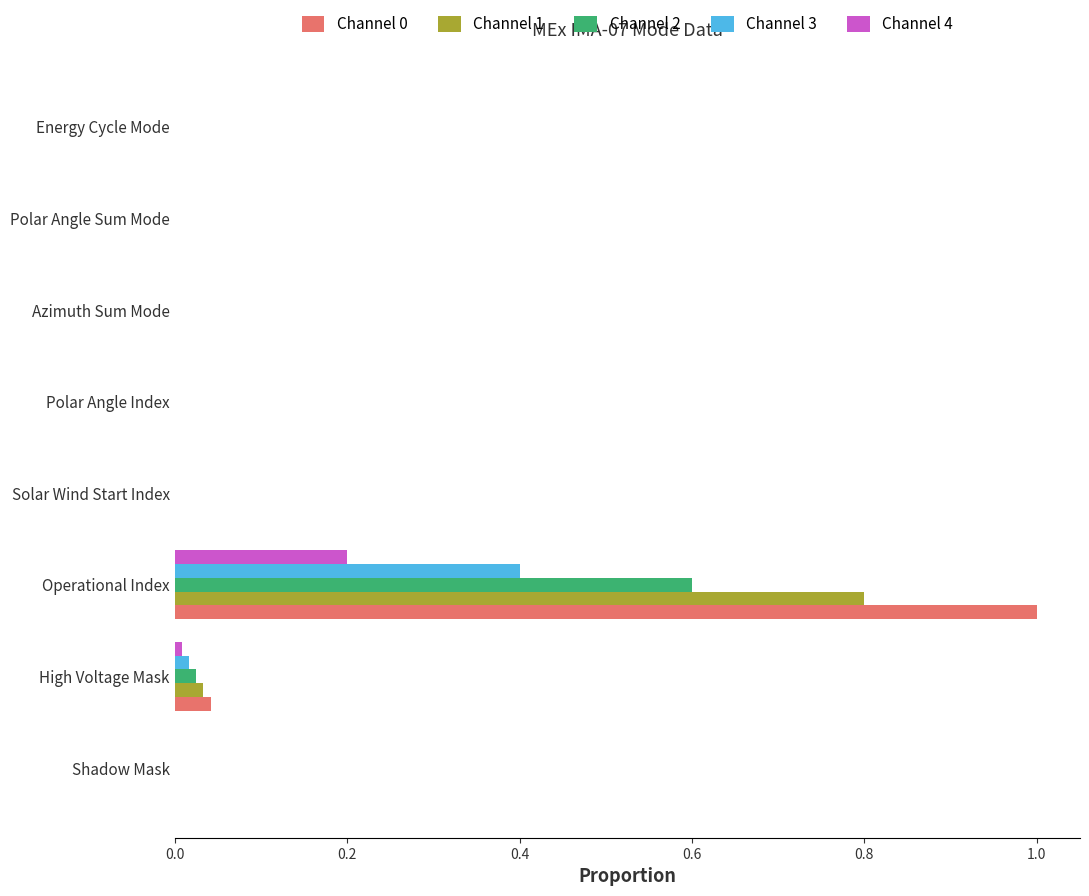

What is the sum of all Channel 3 values?

0.4